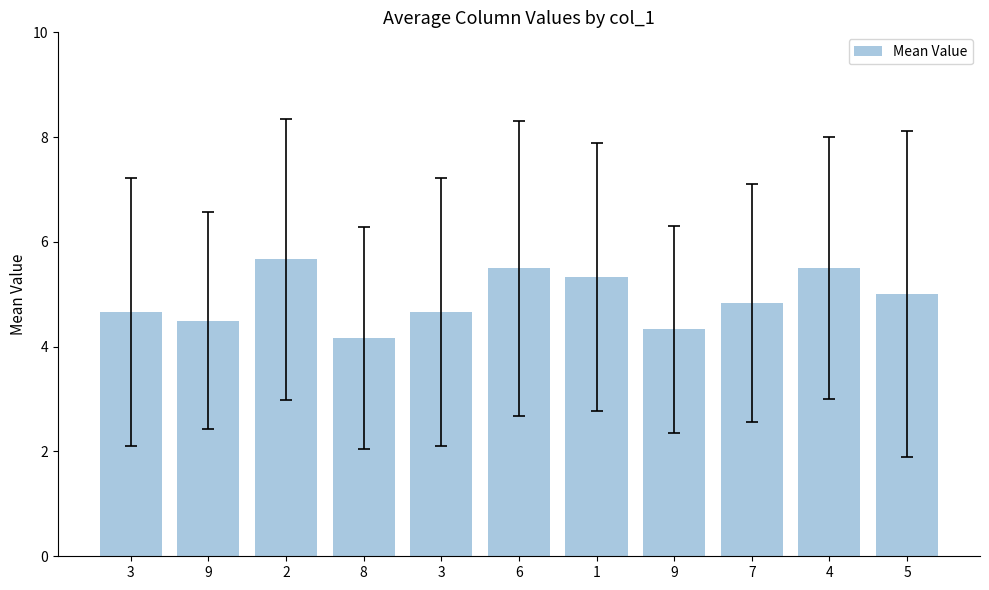

What is the average value?

4.9